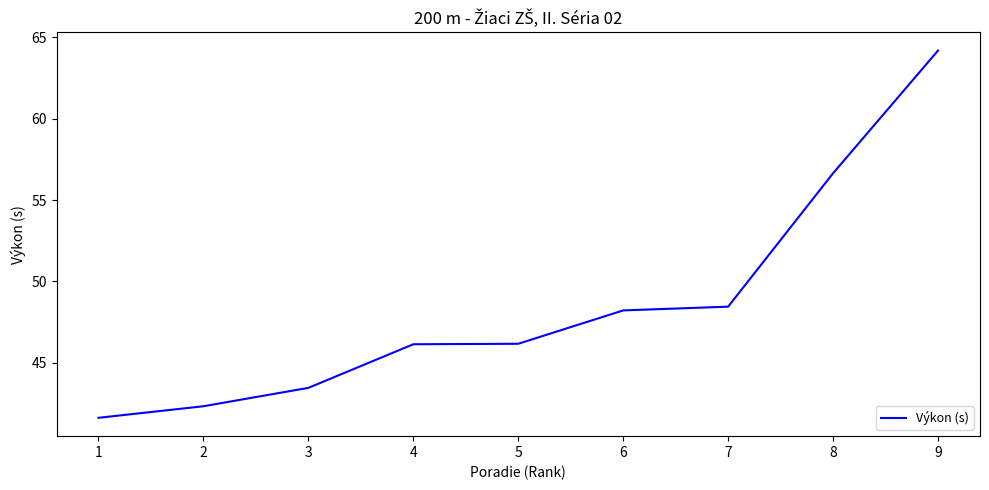

Is it true that the value at 3 is 43.5?

True